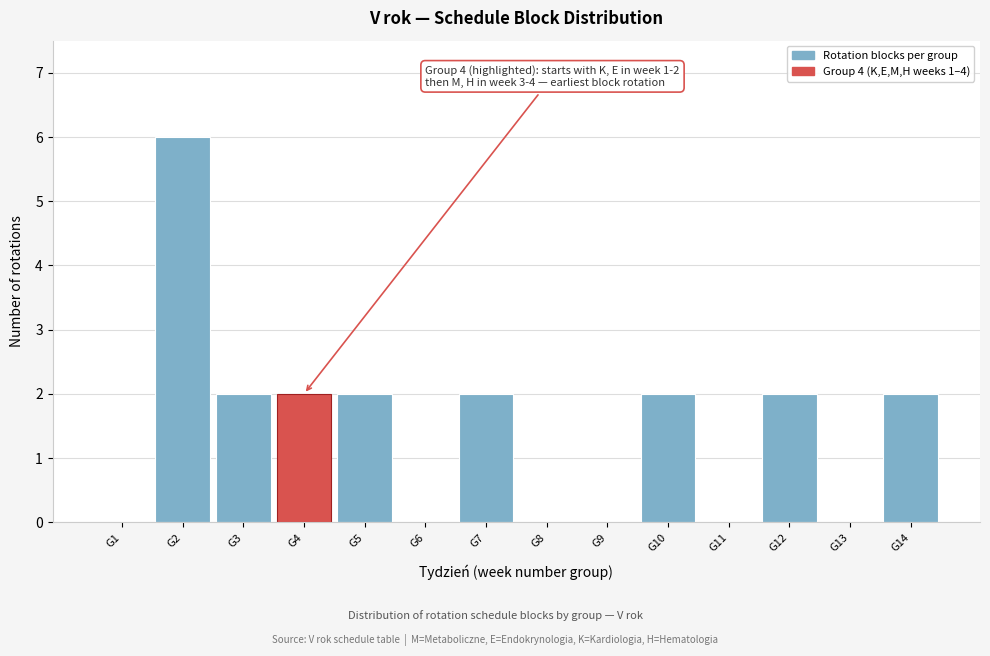

Reading left to right, list all the values displayed in this chart.

G1=0	G2=6	G3=2	G4=2	G5=2	G6=0	G7=2	G8=0	G9=0	G10=2	G11=0	G12=2	G13=0	G14=2